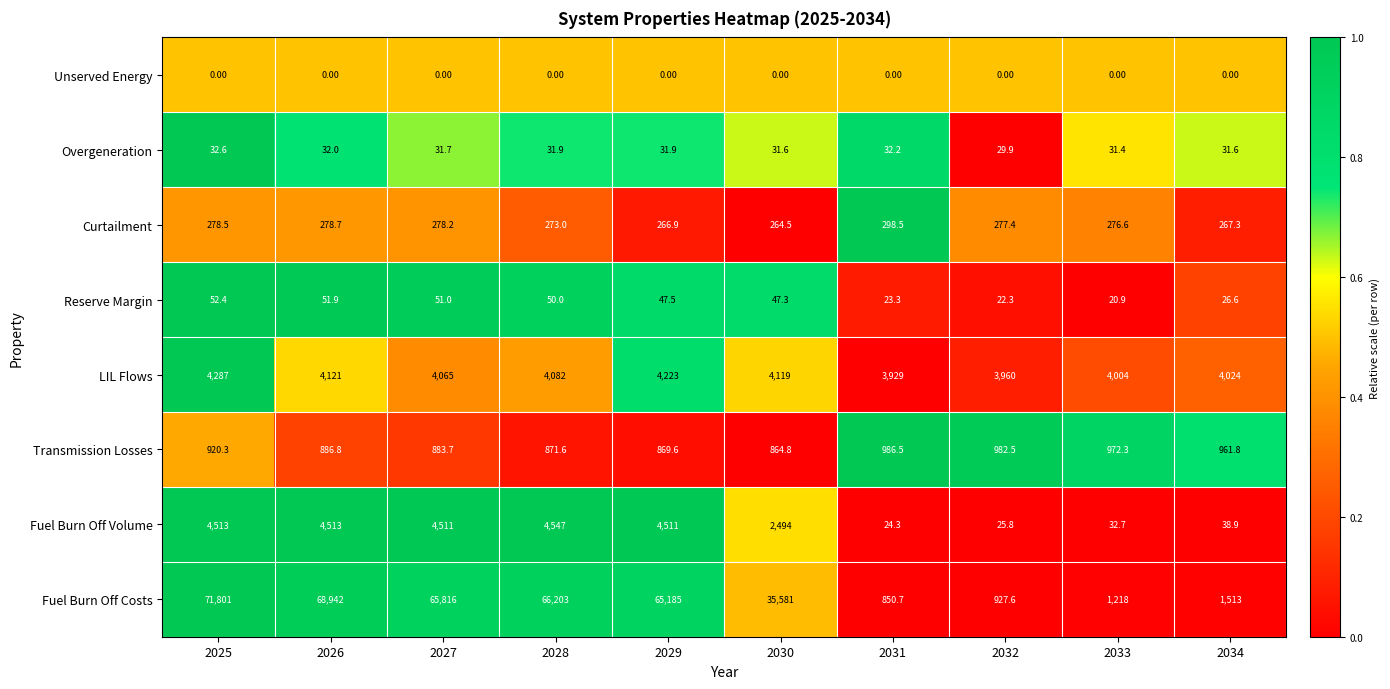

What is the total value across all series at 2027?

75636.6